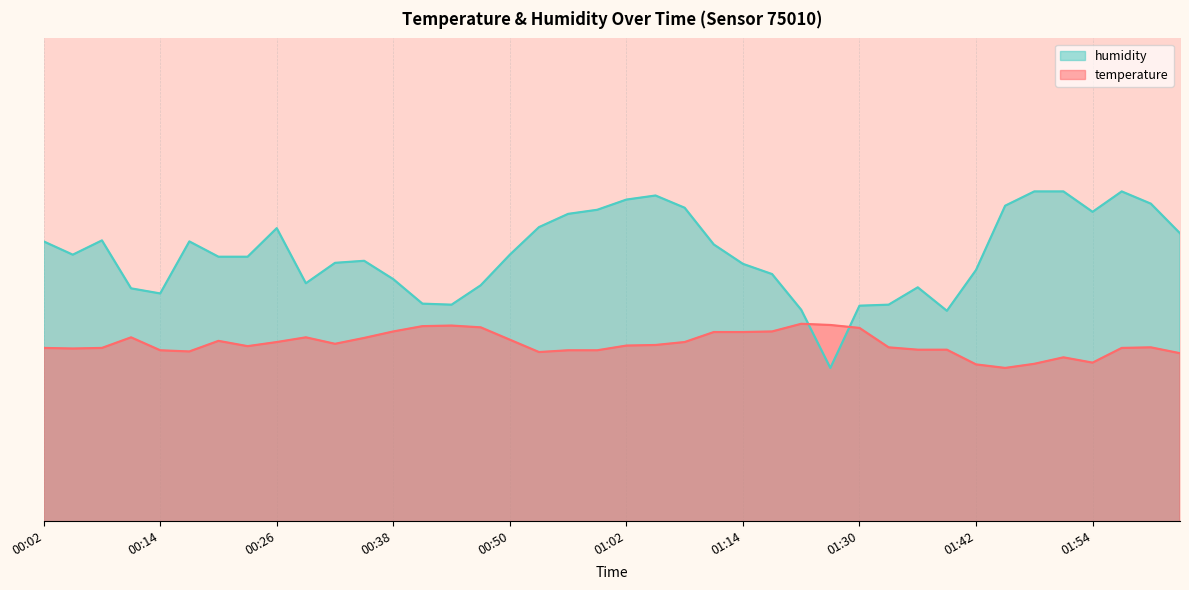

What is the difference between the second highest and second lowest values in the humidity series?

1.2